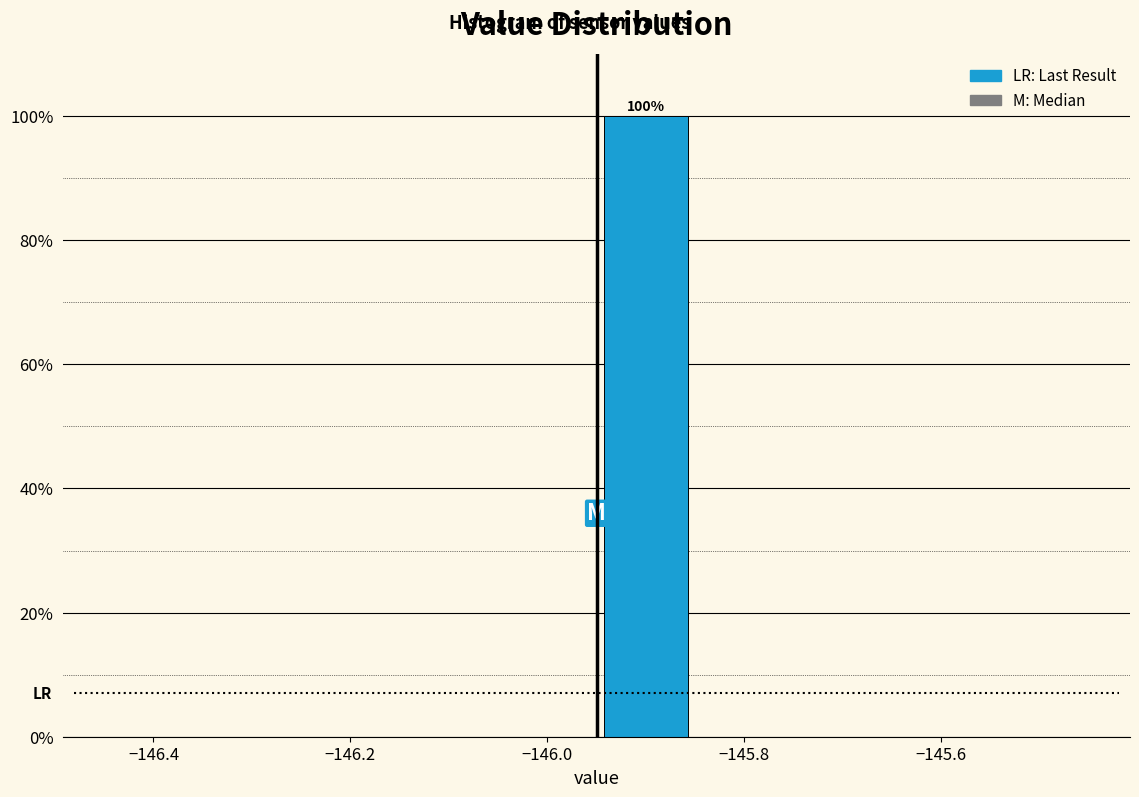

Which range on the x-axis has the tallest bar?

-145.95 to -145.85